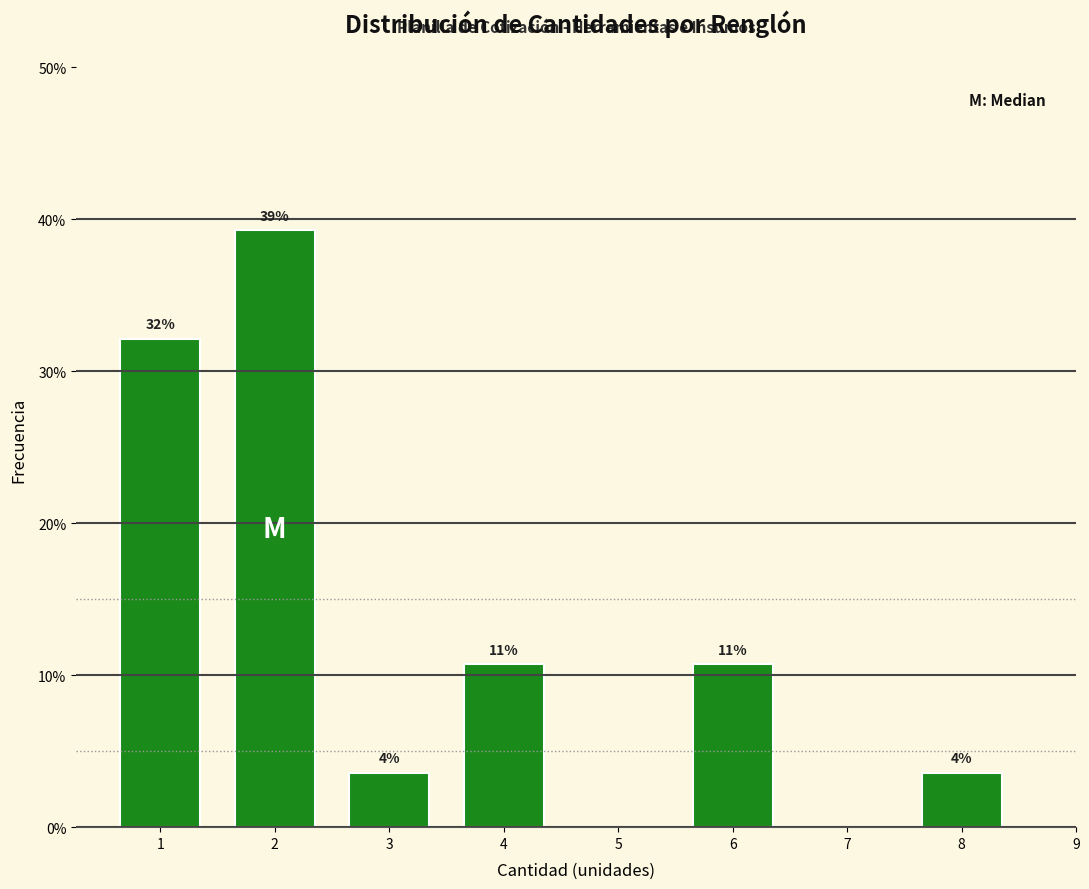

Are the bars horizontal?

No